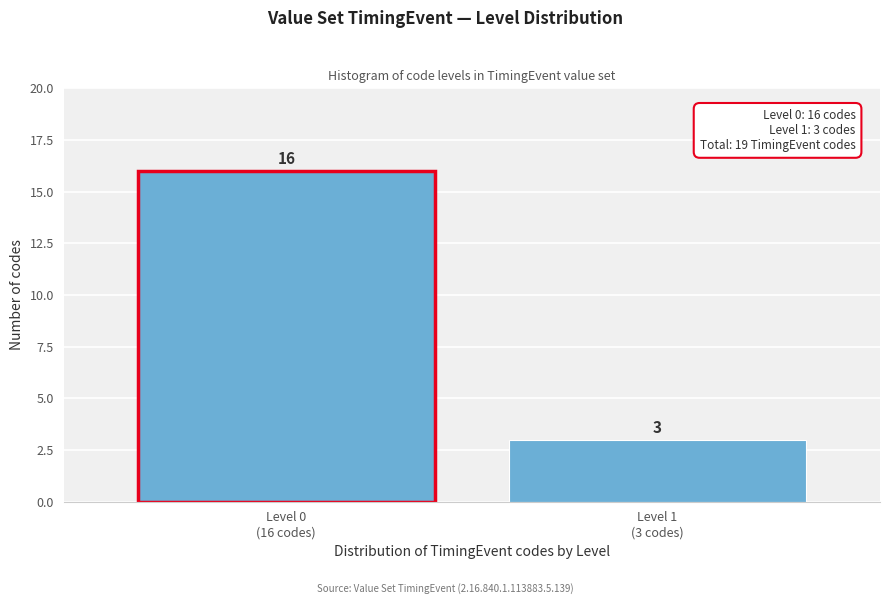

Reading left to right, transcribe all the data shown in this chart.

16	3